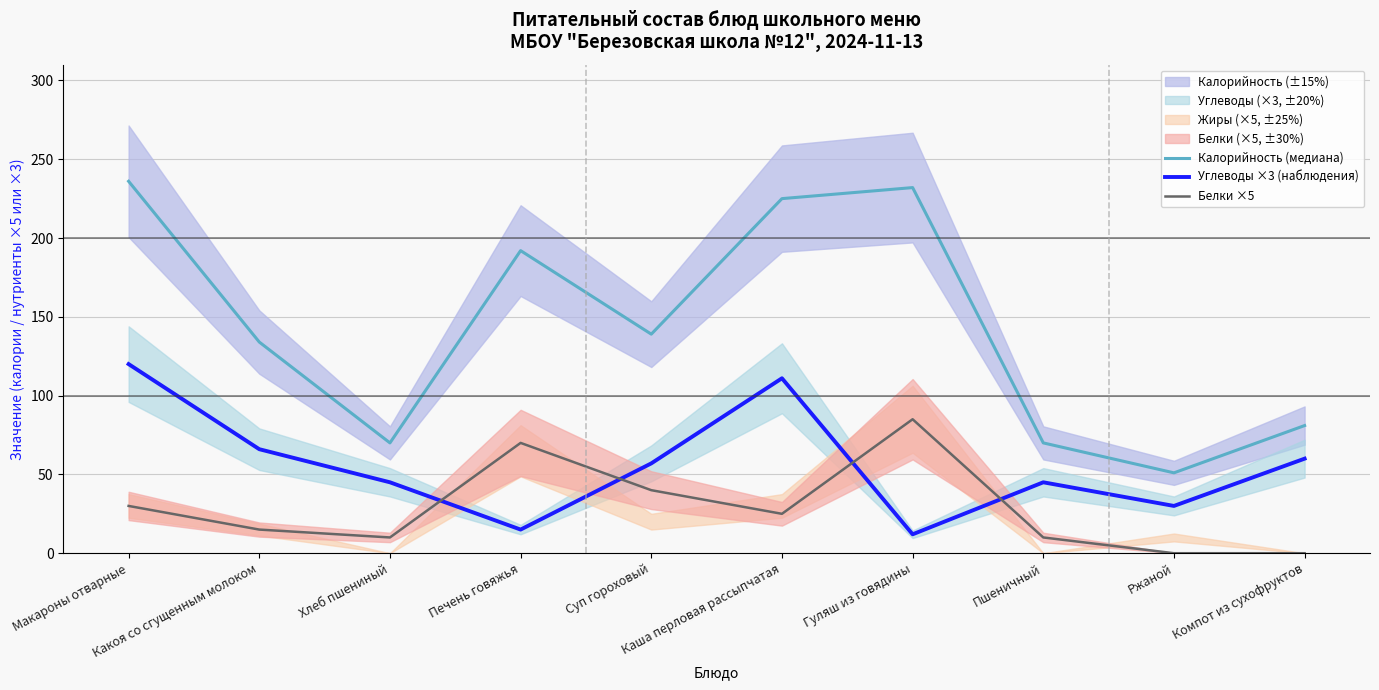

Does the chart have visible grid lines?

Yes